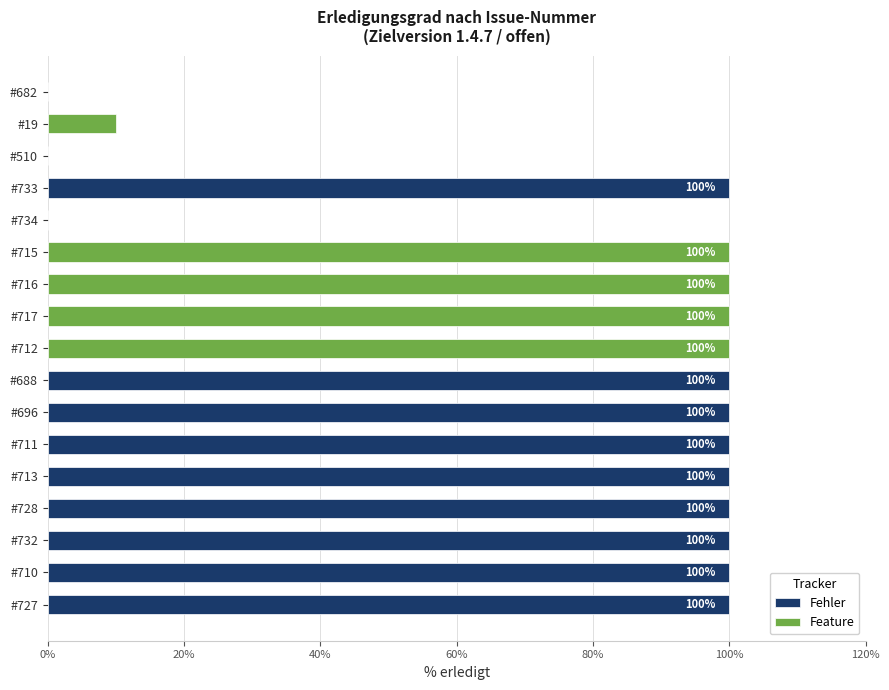

Which series has the widest spread of values?

Fehler